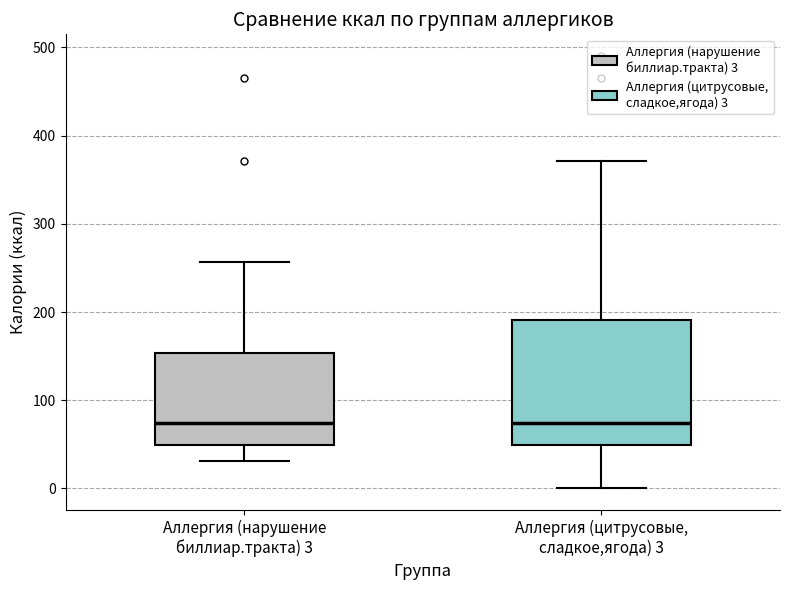

Reading left to right, read every box against the y-axis: the position of its median line, the range the box covers, and the ends of its whiskers. The values are not printed on the chart, so give them approximately, as read against the axis.

Аллергия (нарушение биллиар.тракта) 3: median 70, box 50 to 150, whiskers 30 to 260
Аллергия (цитрусовые, сладкое,ягода) 3: median 70, box 50 to 190, whiskers 0 to 370